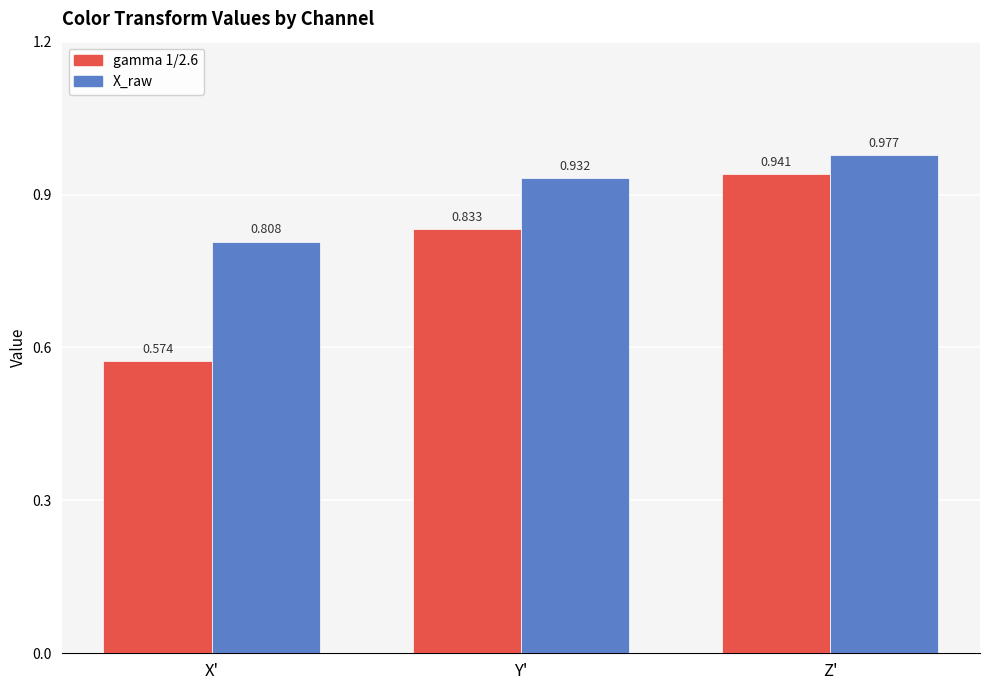

Does the chart contain stacked bars?

No